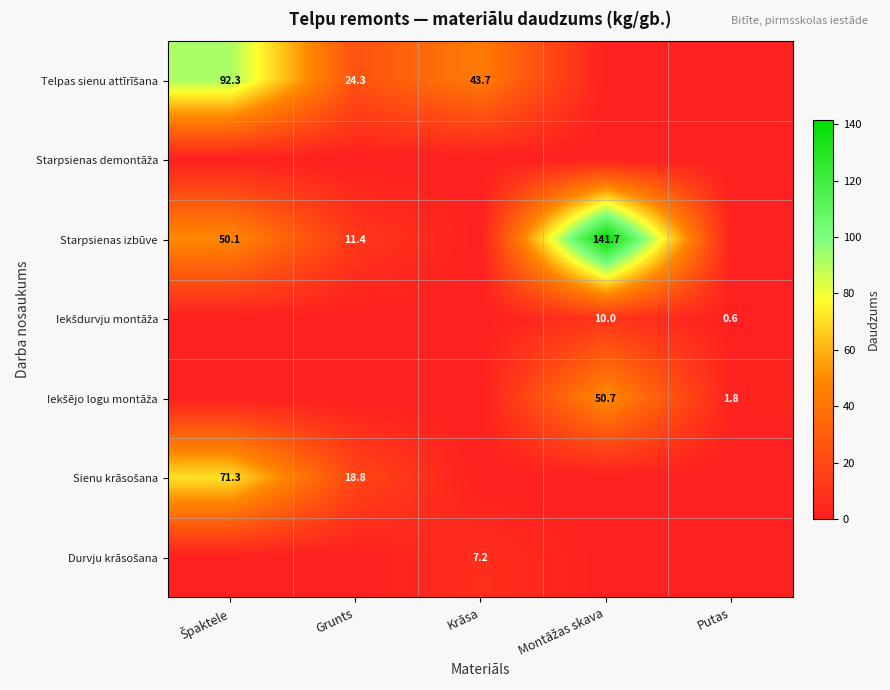

Where is Iekšējo logu montāža nearest to the value 25?

Putas